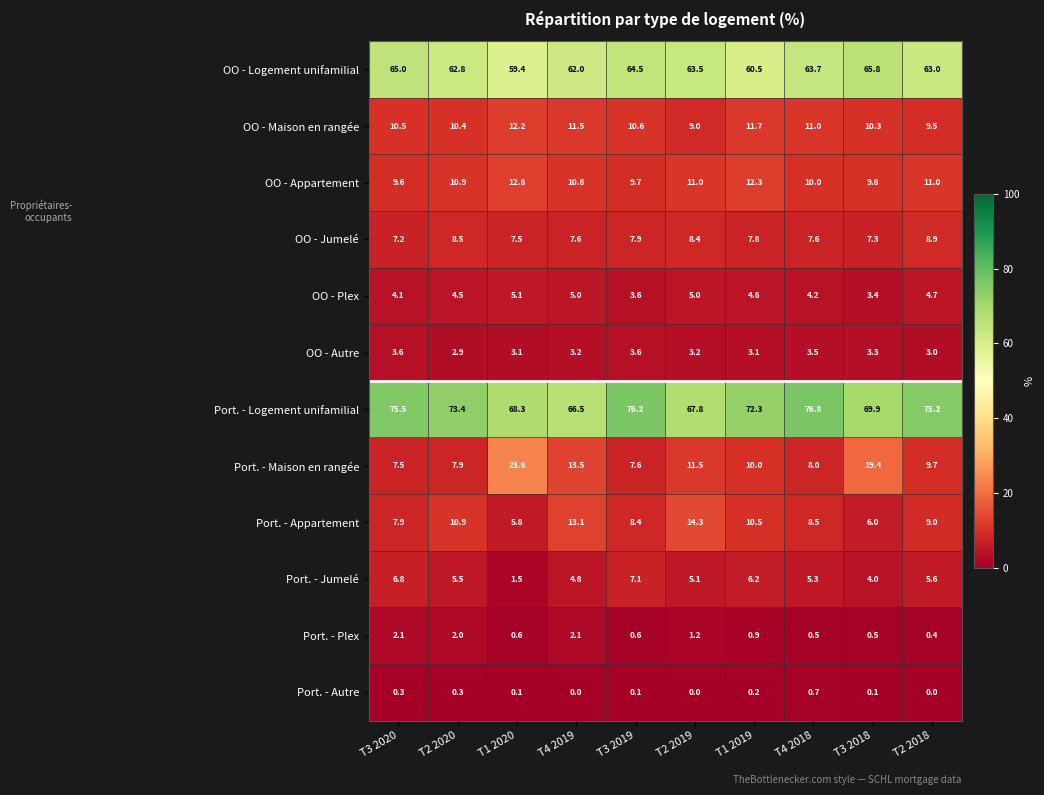

How many data points in Port. - Jumelé are above 5?

7